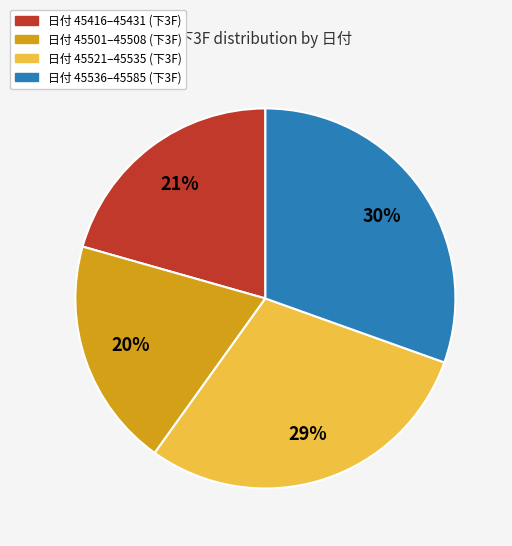

To the nearest percent, what is the average slice percentage?

25%